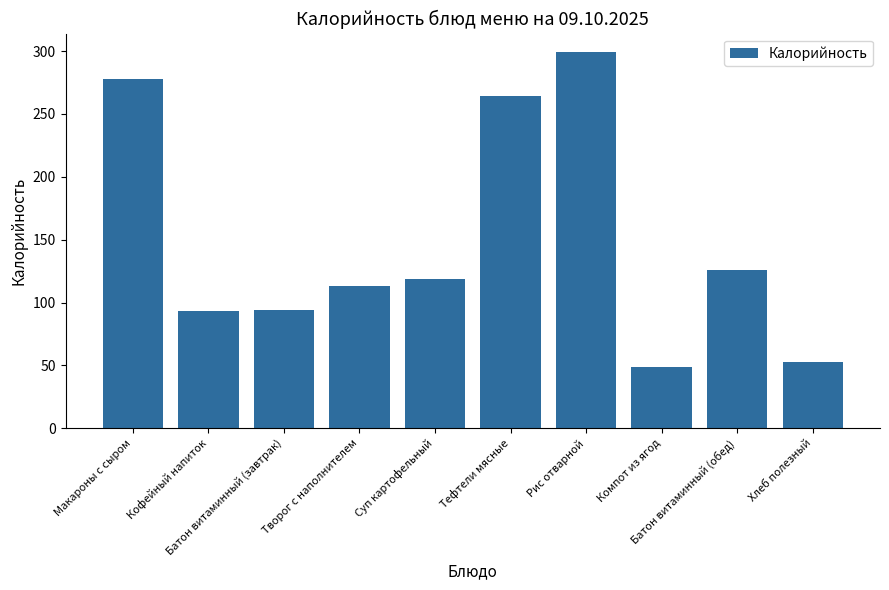

What is the average value?

149